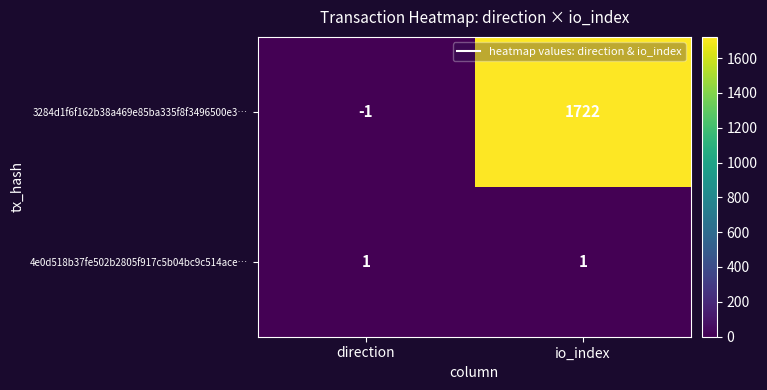

What is the difference between the 3284d1f6f162b38a469e85ba335f8f3496500e3… values at io_index and direction?

1723